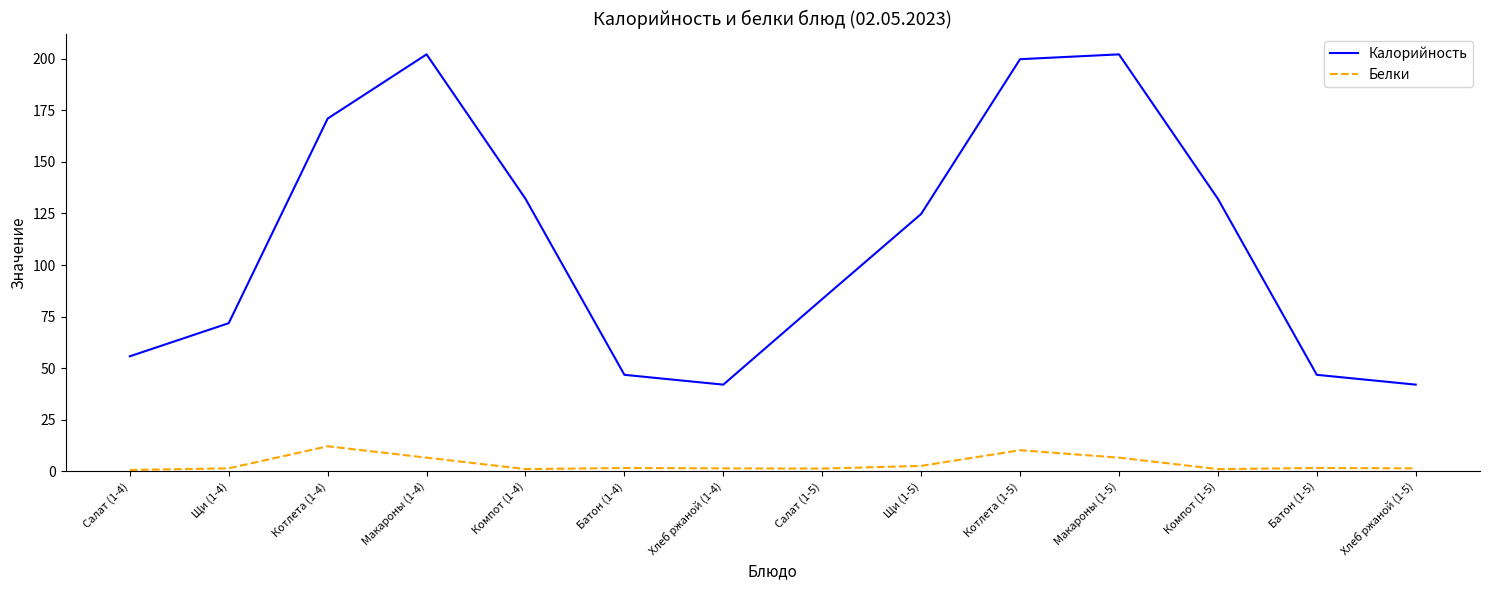

Is the value of Калорийность at Щи (1-4) greater than the value of Белки at Щи (1-4)?

Yes